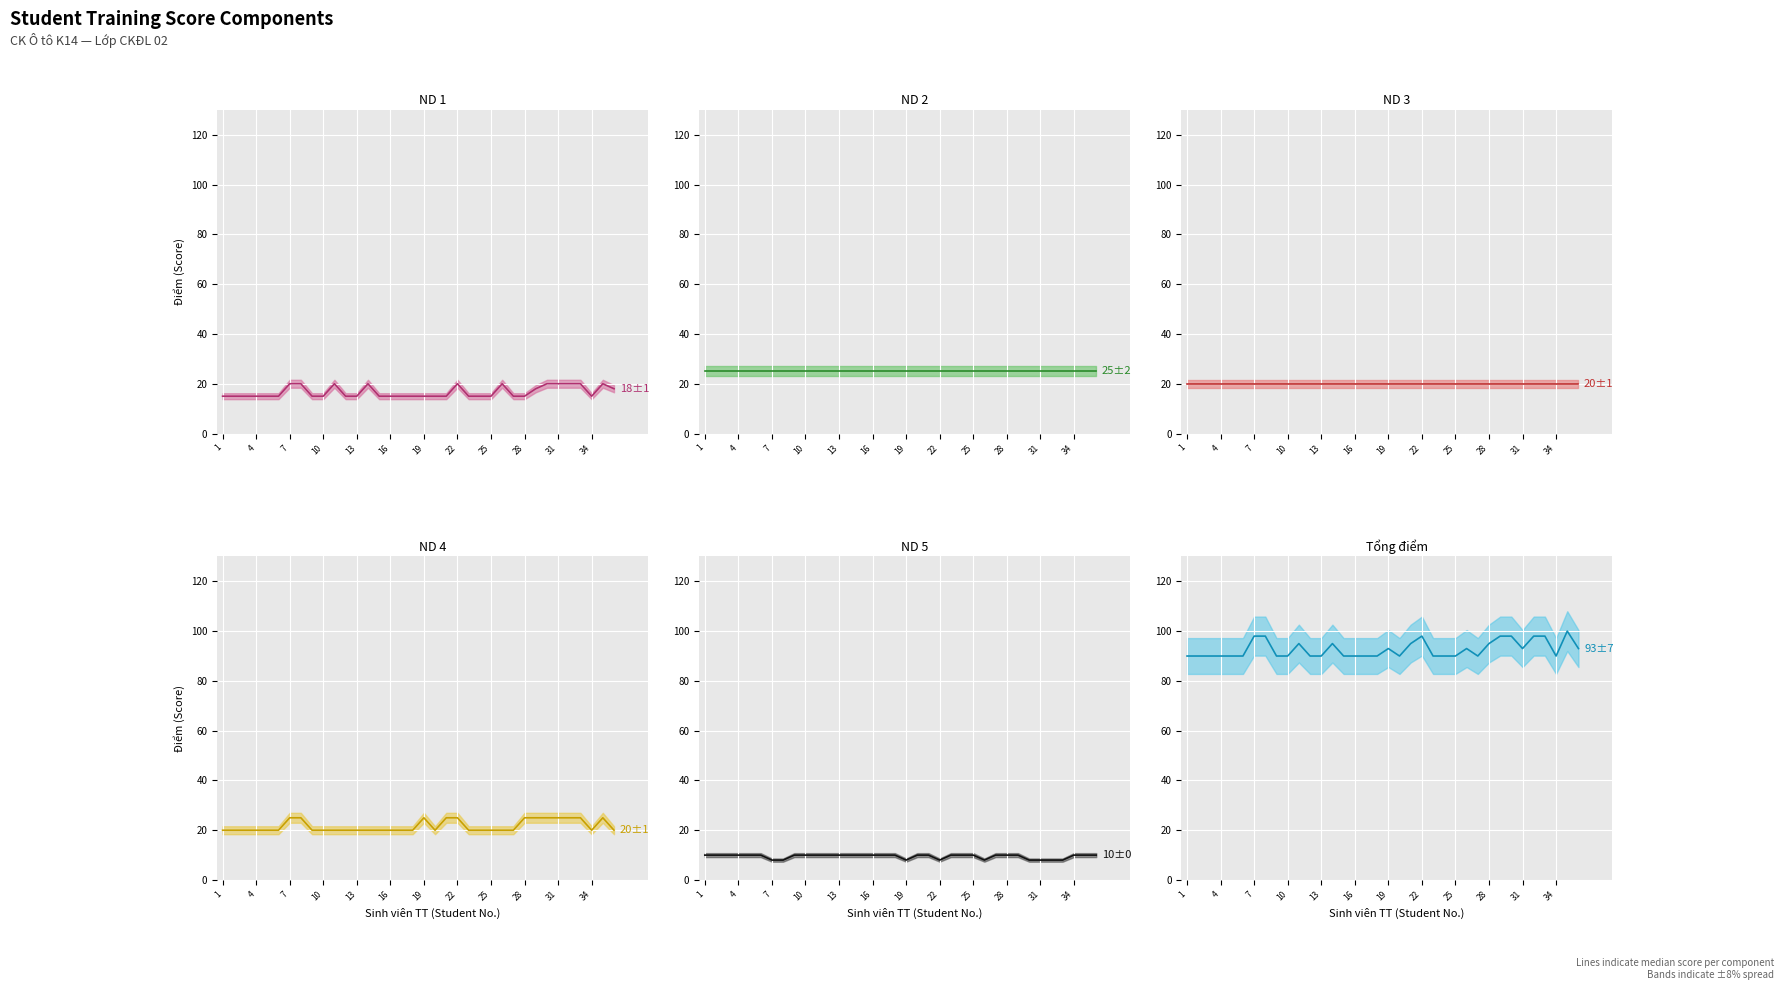

Between 14 and 28, which series saw the biggest shift?

Tổng điểm (median)